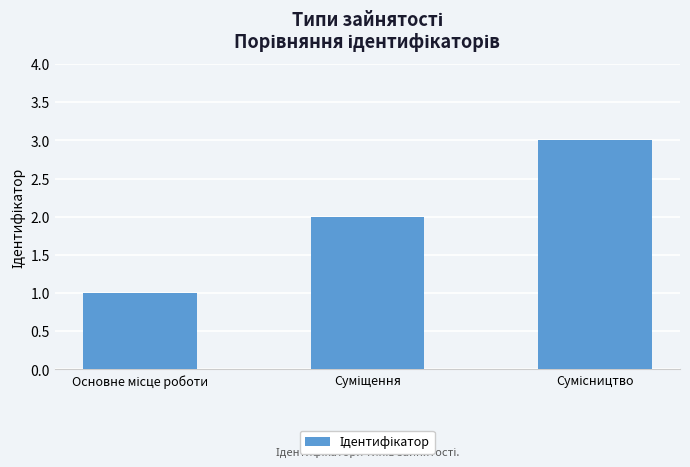

What is the greatest value displayed?

3